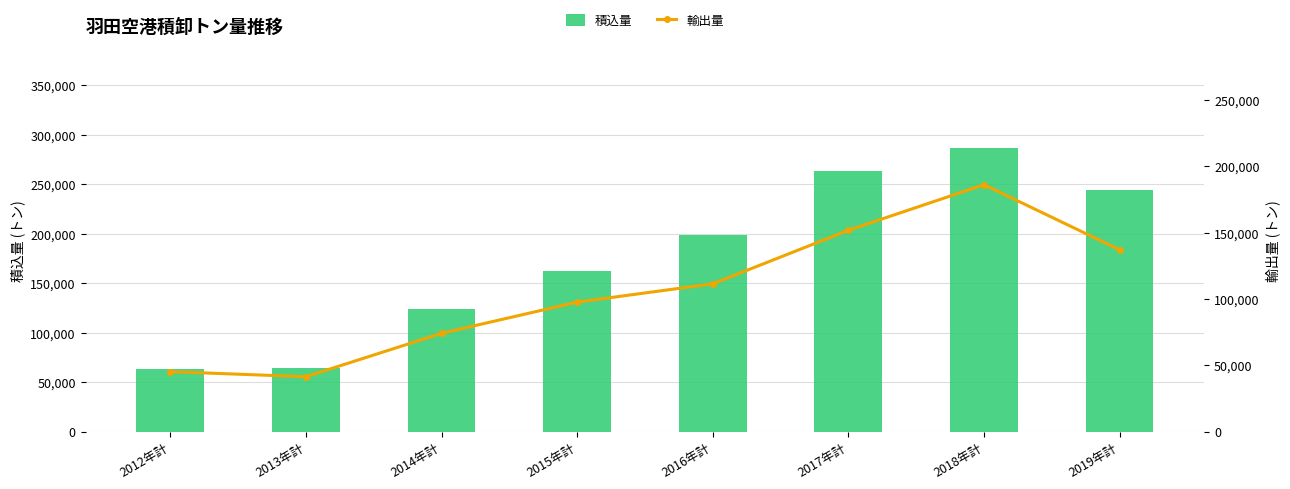

What is the approximate value of 積込量 at 2013年計?

63756